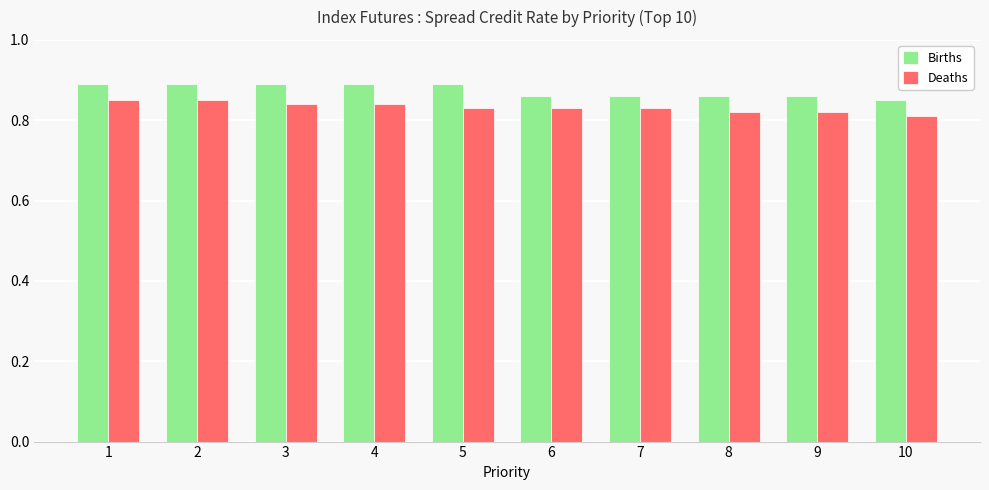

Rank the series at 3 from lowest to highest value.

Deaths, Births